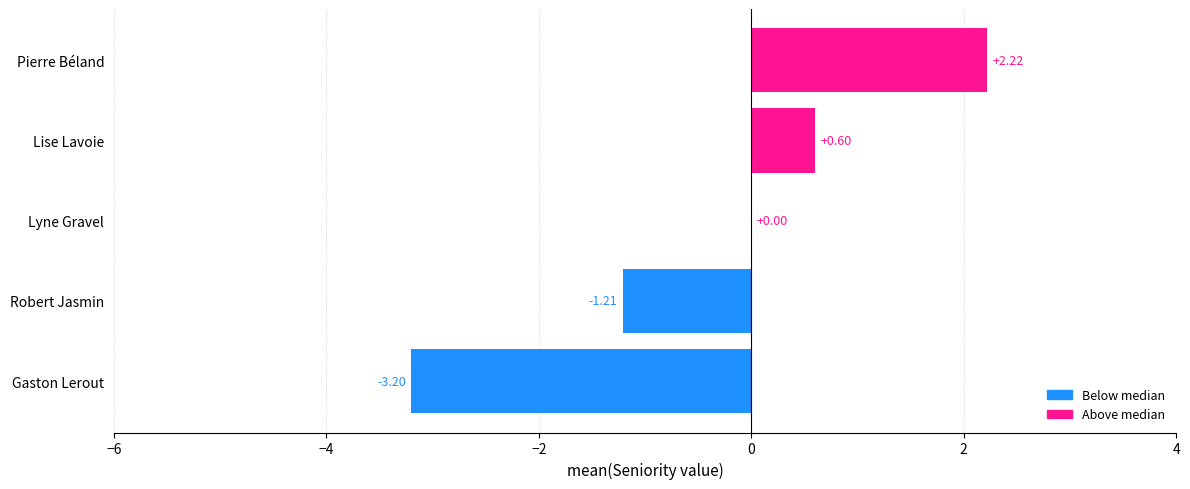

At which category does the chart reach its peak across all series?

Pierre Béland